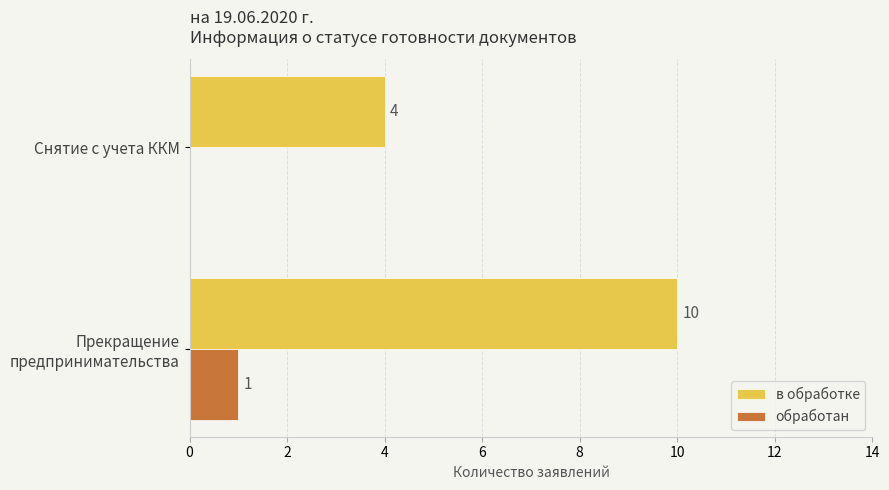

What is the sum of all в обработке values?

14